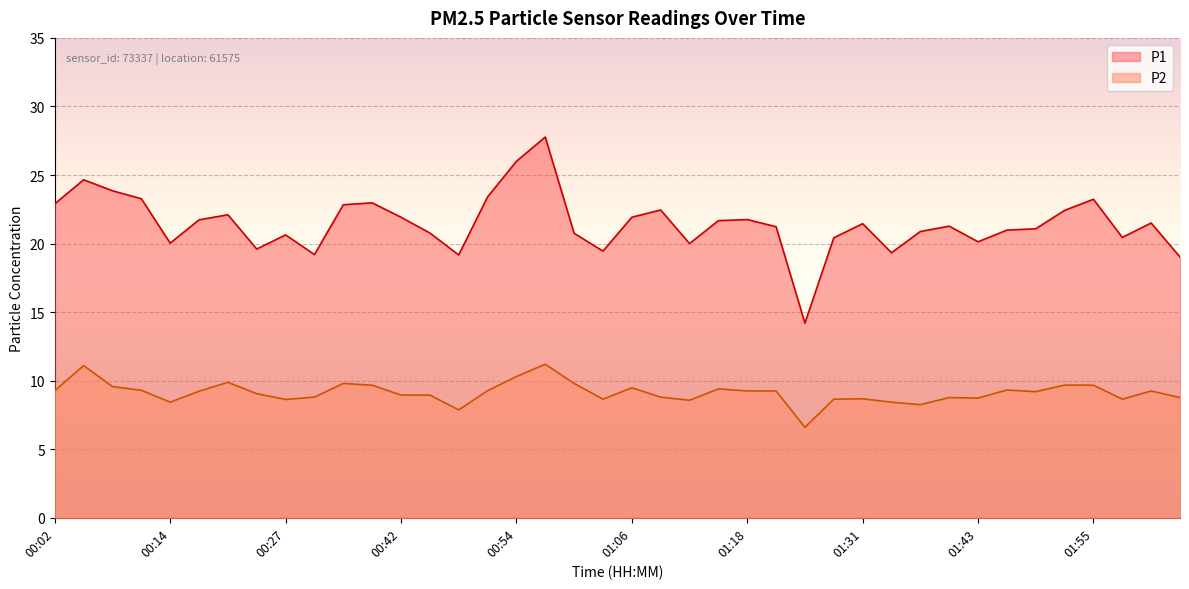

Between 01:40 and 01:49, which series saw the biggest shift?

P2